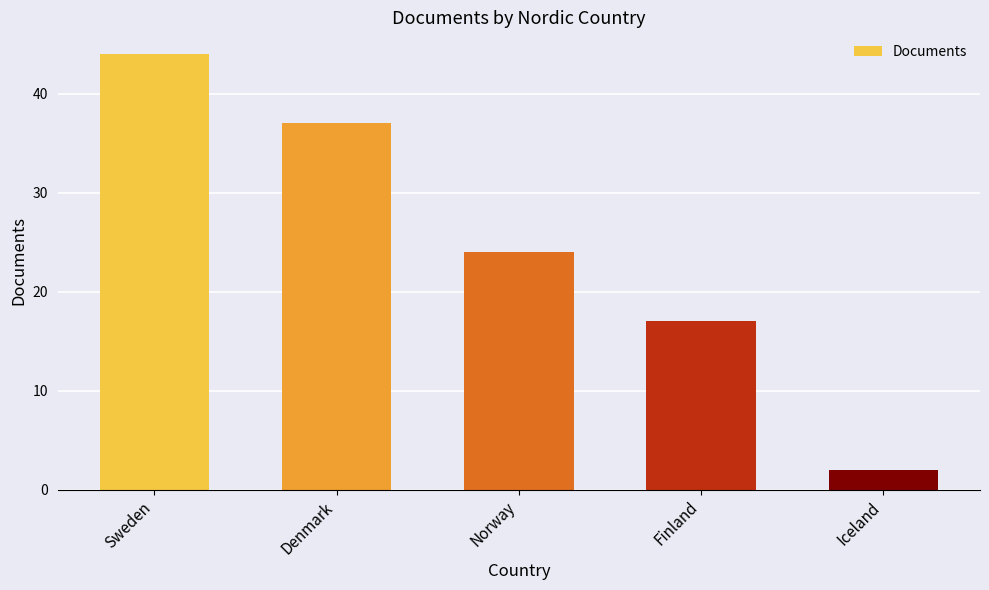

What is the smallest value displayed?

2